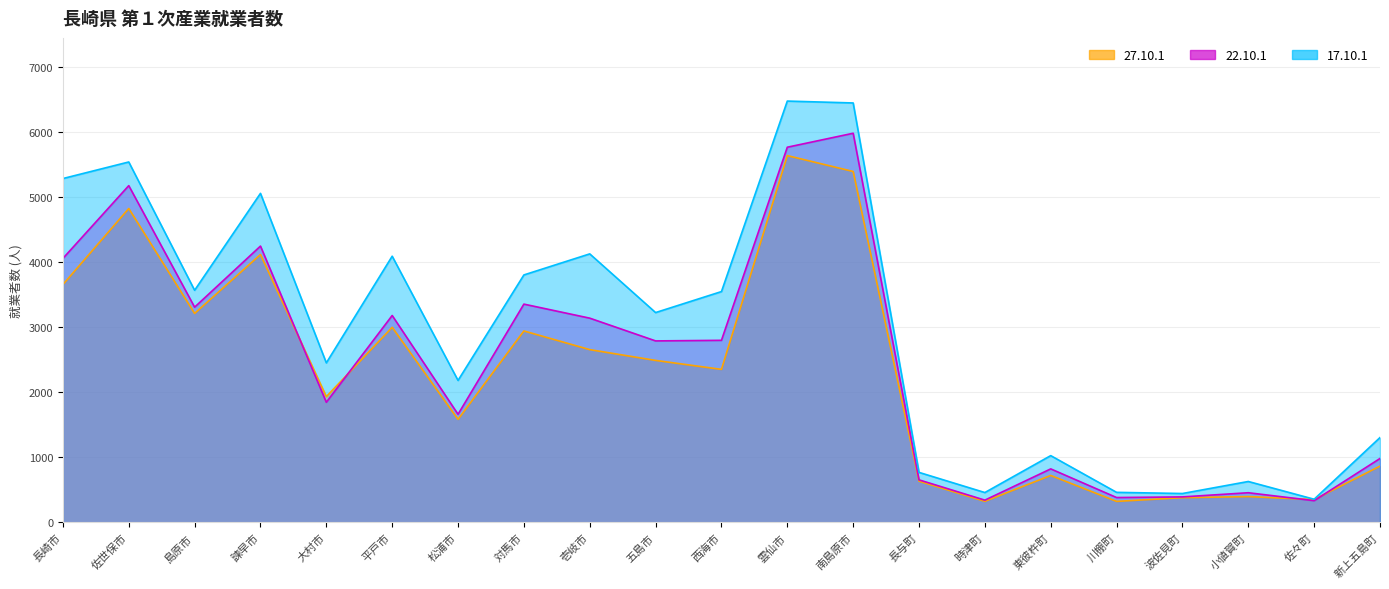

True or false: 27.10.1 and 17.10.1 cross at least once.

False